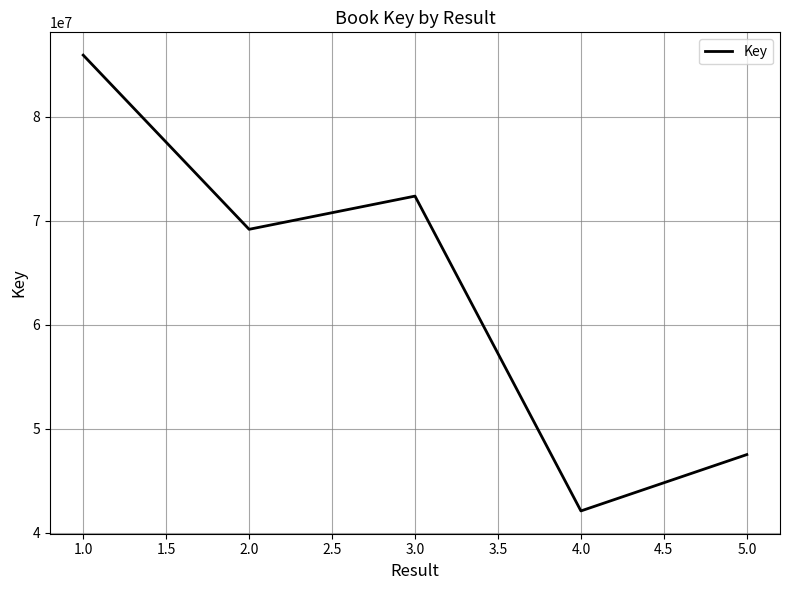

How many values are below 69183501?

2